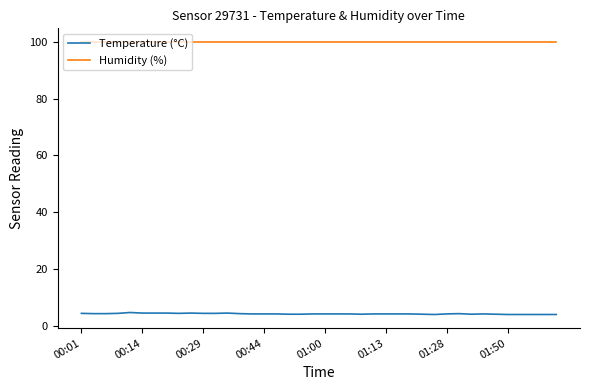

Rank the series by their average value, from lowest to highest.

Temperature (°C), Humidity (%)